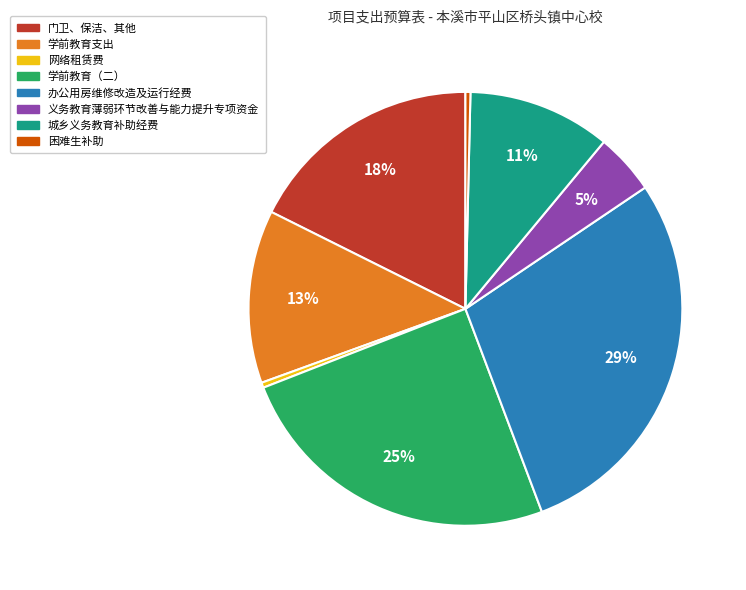

Is the sum of 义务教育薄弱环节改善与能力提升专项资金 and 办公用房维修改造及运行经费 greater than half?

No